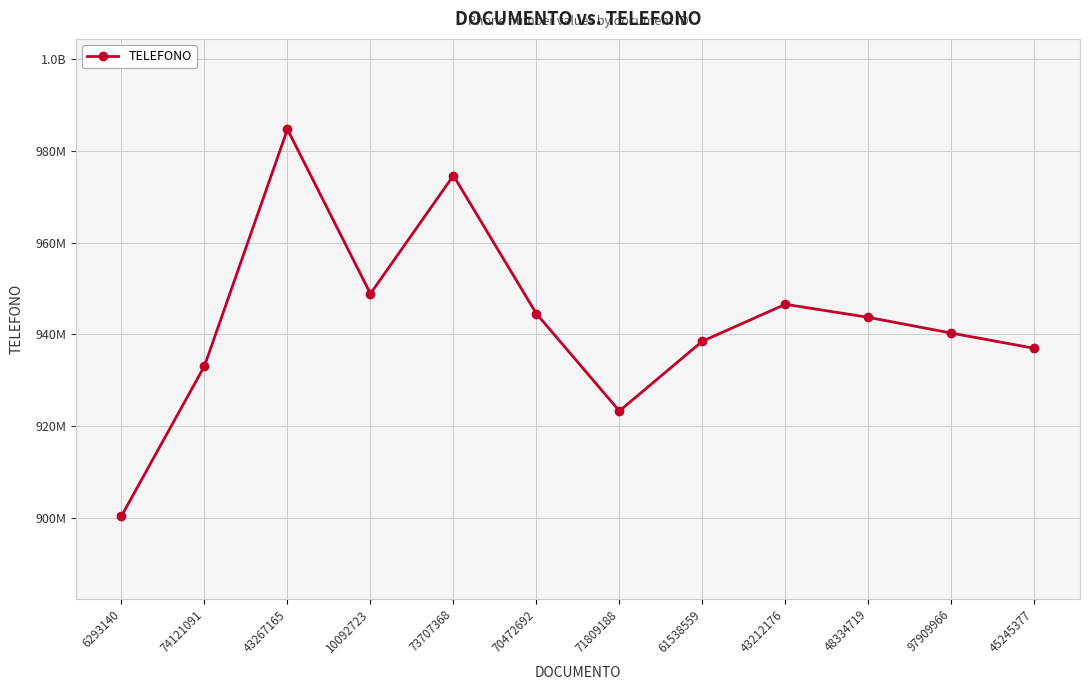

Does the chart have visible grid lines?

Yes